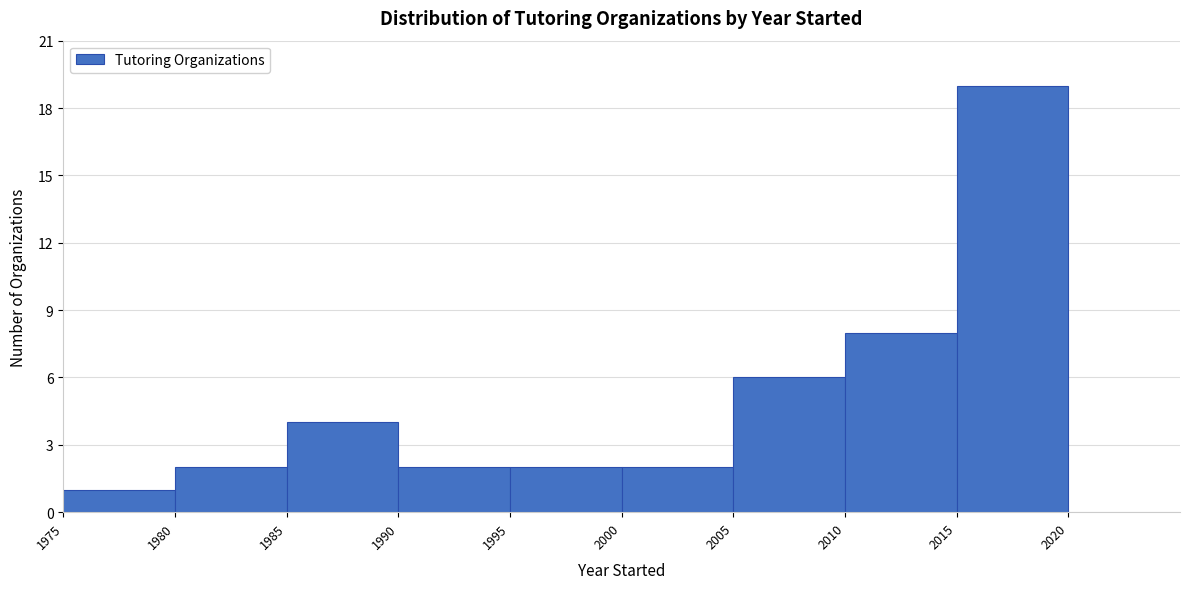

Reading left to right, transcribe this chart: for each bar, give the range it covers on the x-axis and its height. The values are not printed on the chart, so give them approximately, as read against the axis.

1975 to 1980: 1
1980 to 1985: 2
1985 to 1990: 4
1990 to 1995: 2
1995 to 2000: 2
2000 to 2005: 2
2005 to 2010: 6
2010 to 2015: 8
2015 to 2020: 19